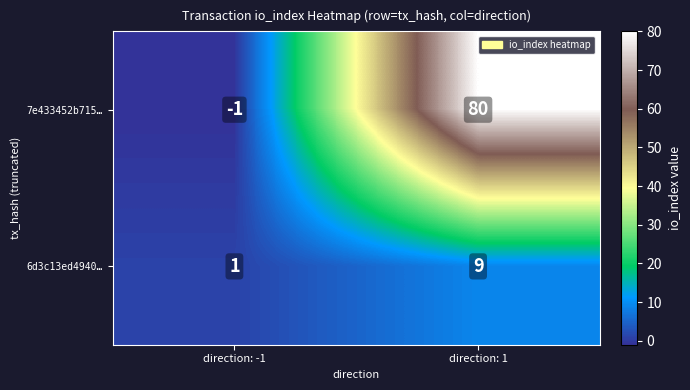

What is the sum of the 7e433452b715… values at direction: 1 and direction: -1?

79